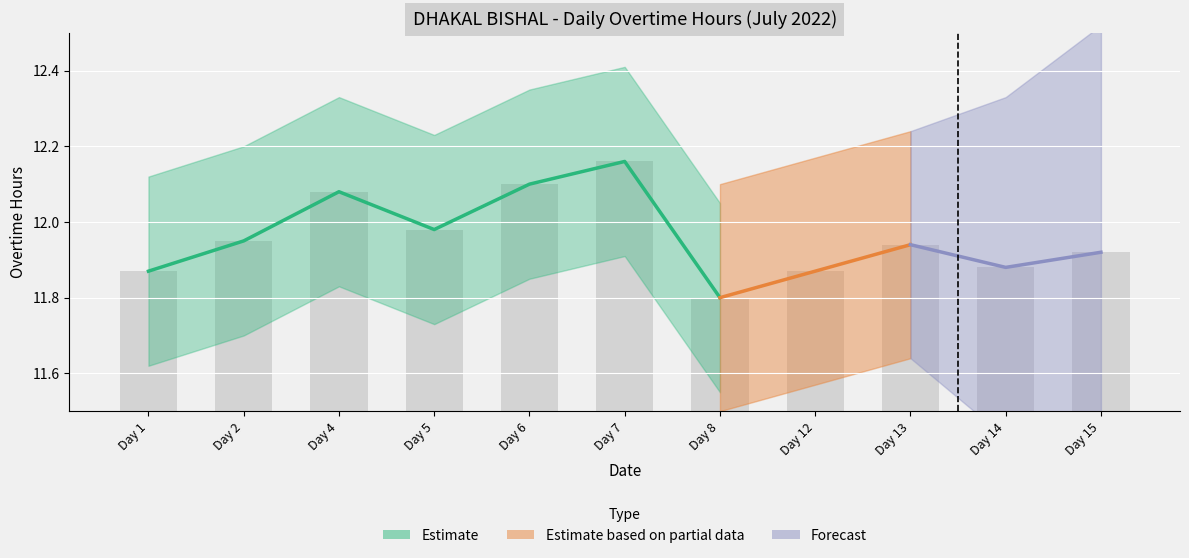

Are the bars horizontal?

No